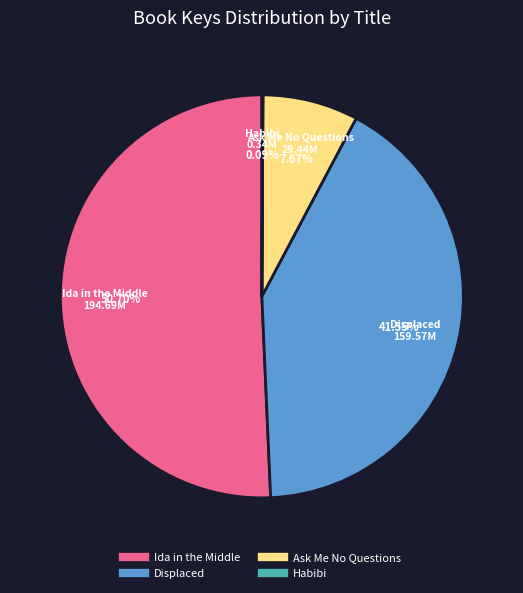

What is the majority slice?

Ida in the Middle